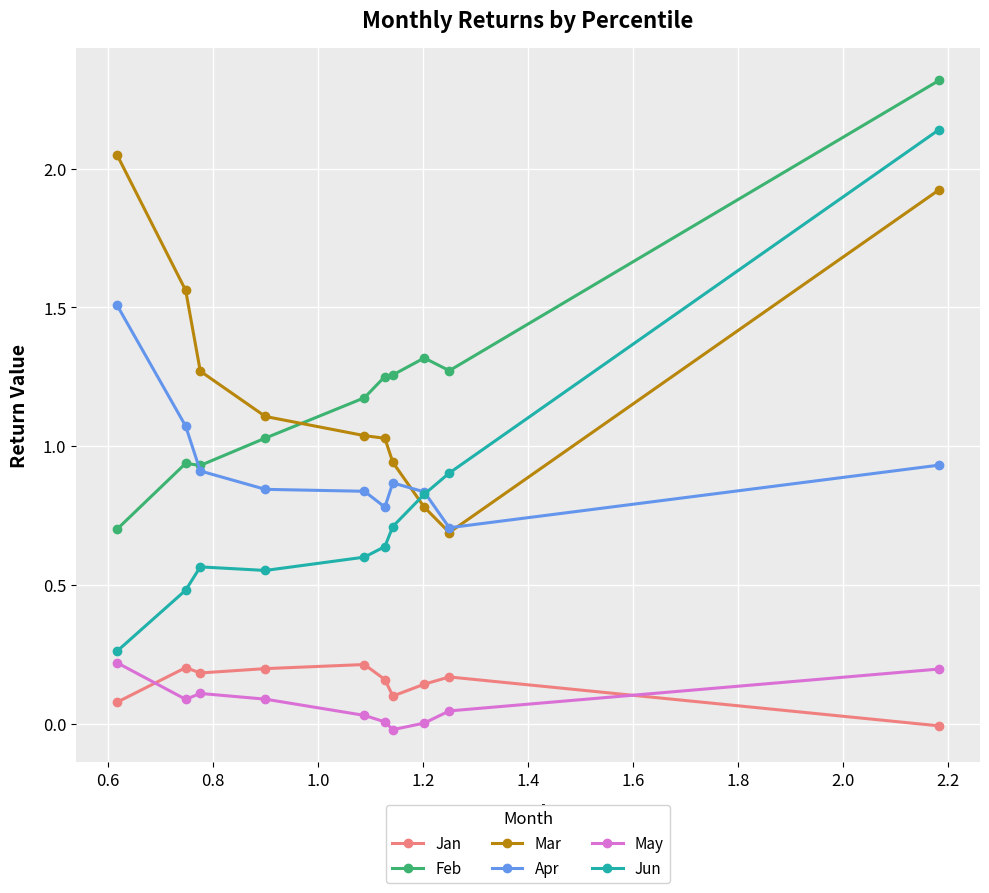

Which series has the largest range (max minus min)?

Jun